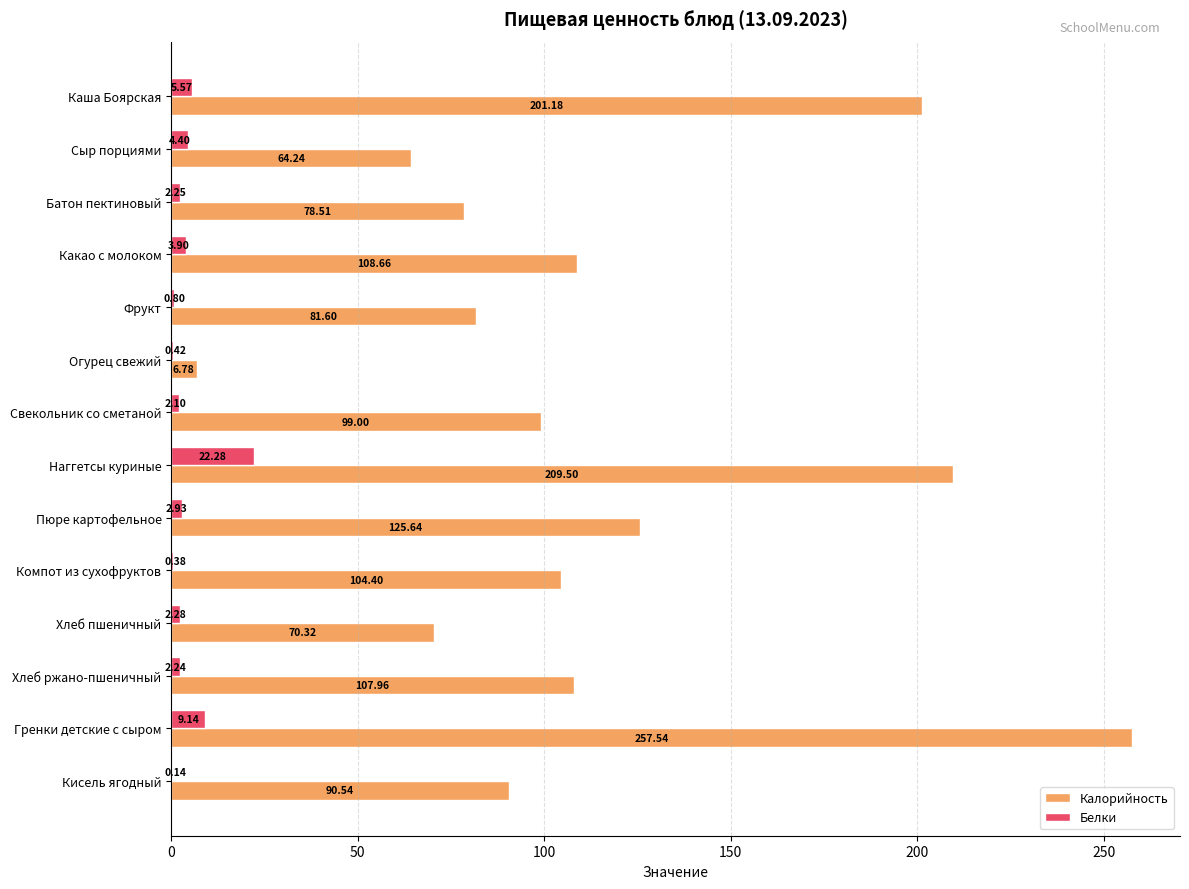

Where is Белки nearest to the value 11?

Гренки детские с сыром